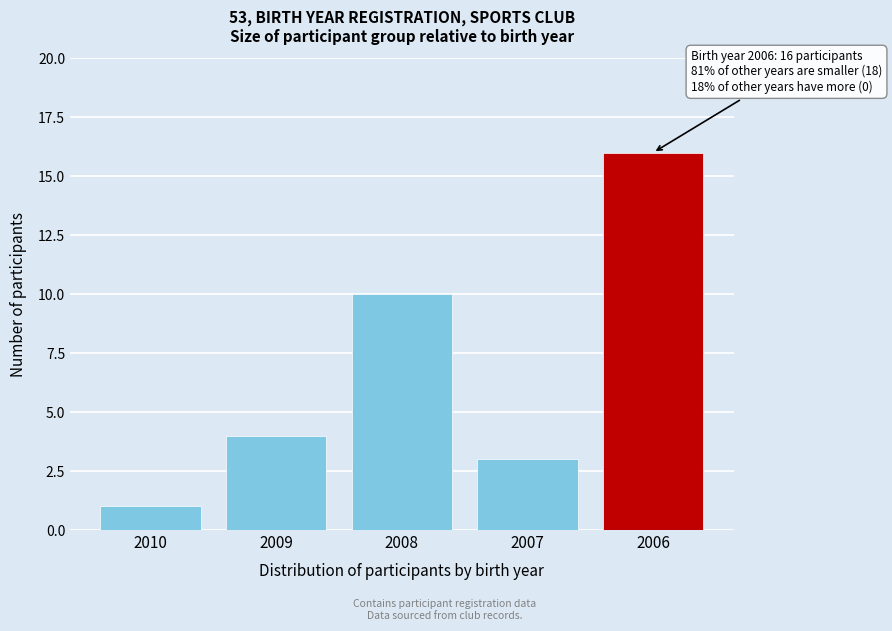

Reading right to left, what are all the values shown in this chart?

2006=16	2007=3	2008=10	2009=4	2010=1